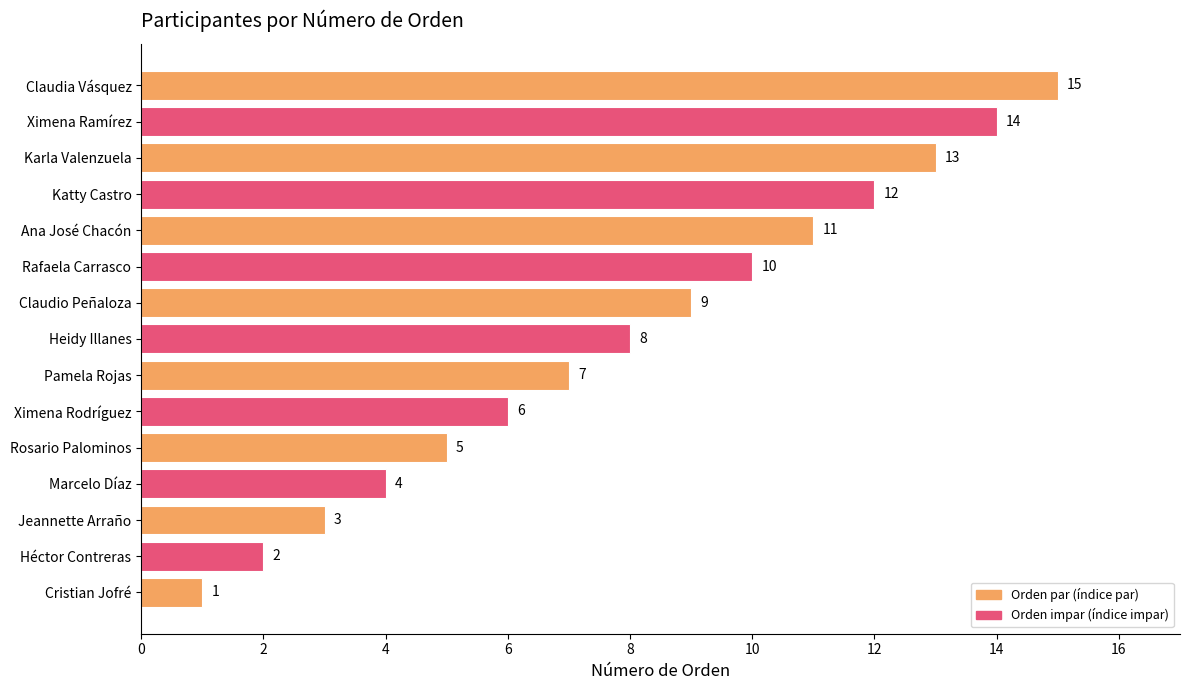

What is the average value?

8